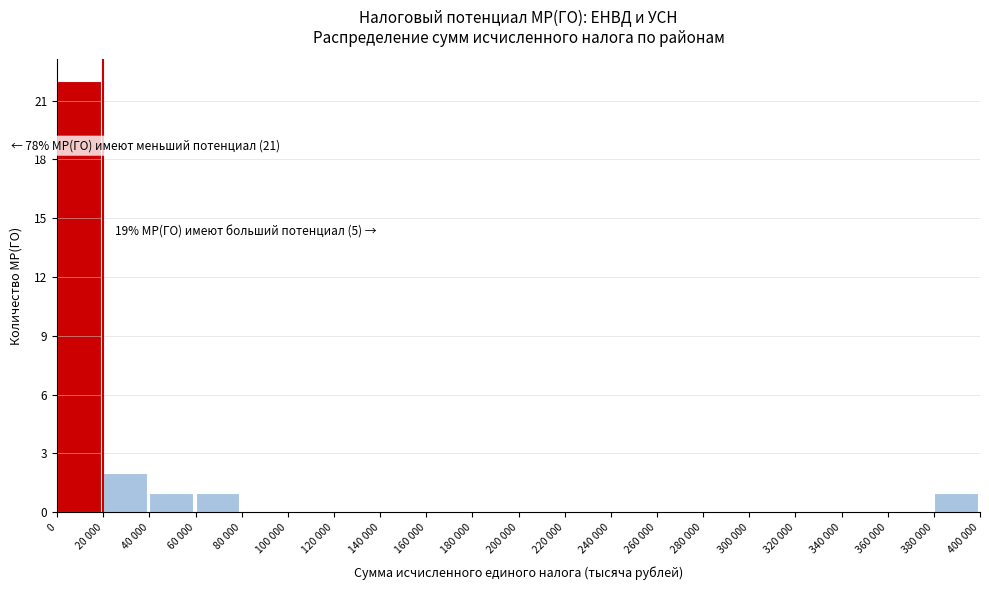

Reading right to left, what are all the values shown in this chart?

380 000=1	360 000=0	340 000=0	320 000=0	300 000=0	280 000=0	260 000=0	240 000=0	220 000=0	200 000=0	180 000=0	160 000=0	140 000=0	120 000=0	100 000=0	80 000=0	60 000=1	40 000=1	20 000=2	0=22